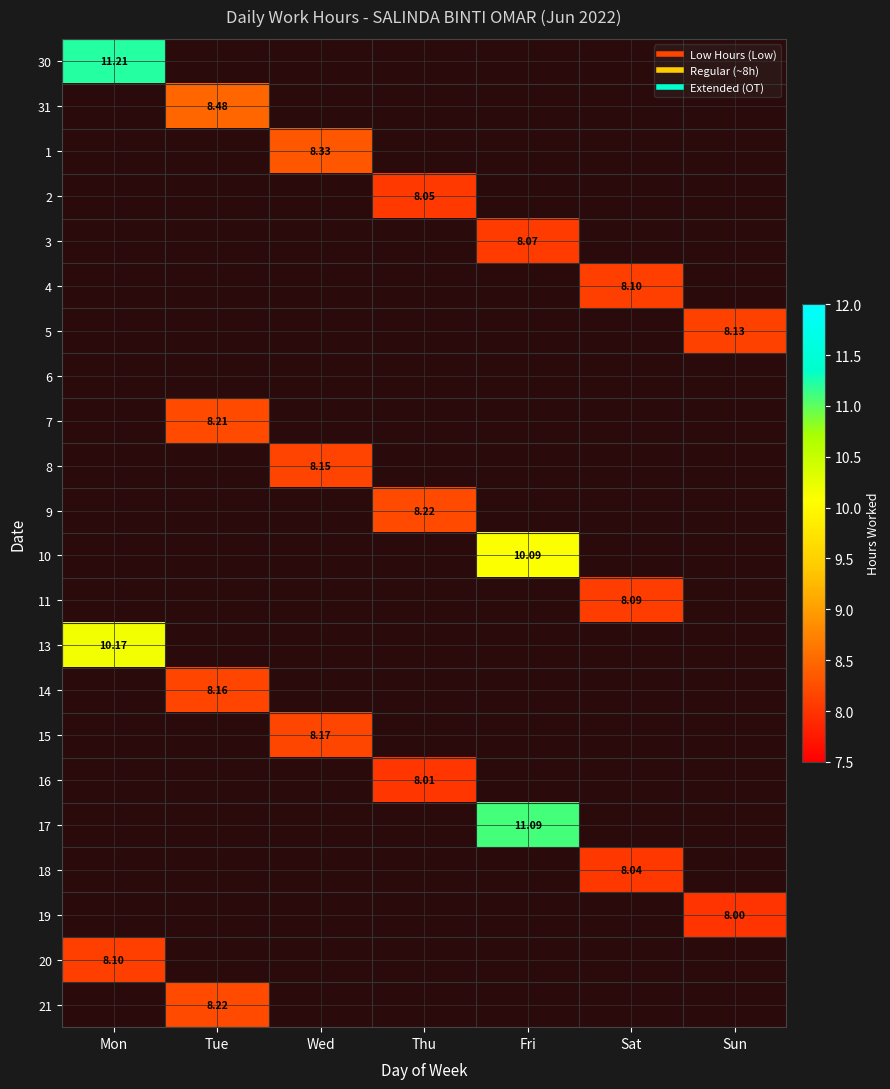

What is the minimum value shown in the chart?

8.0